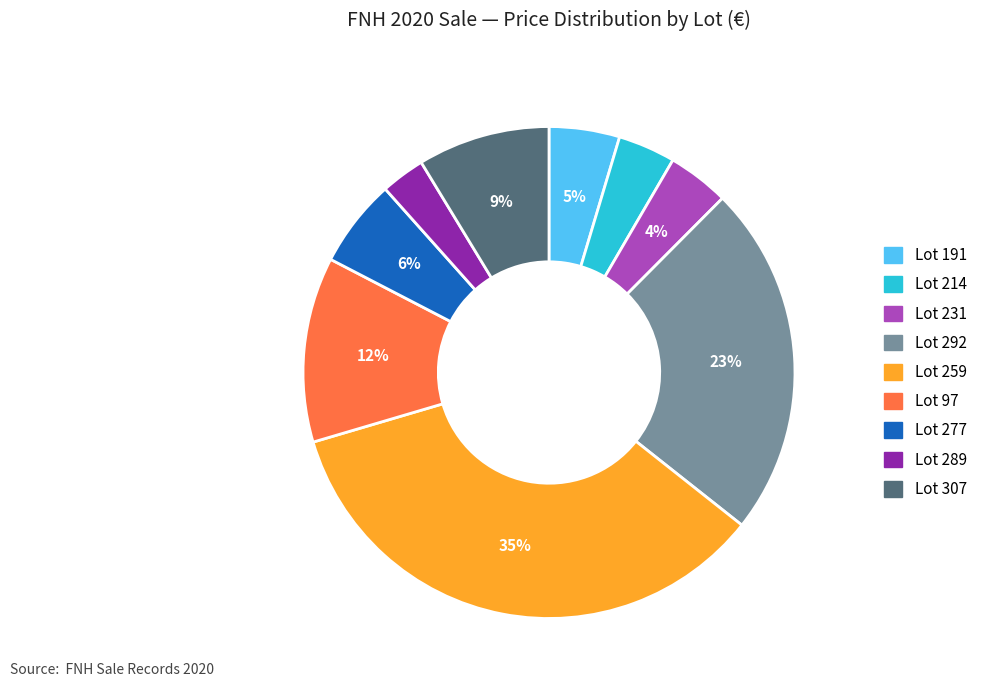

Which has a higher value, Lot 97 or Lot 231?

Lot 97